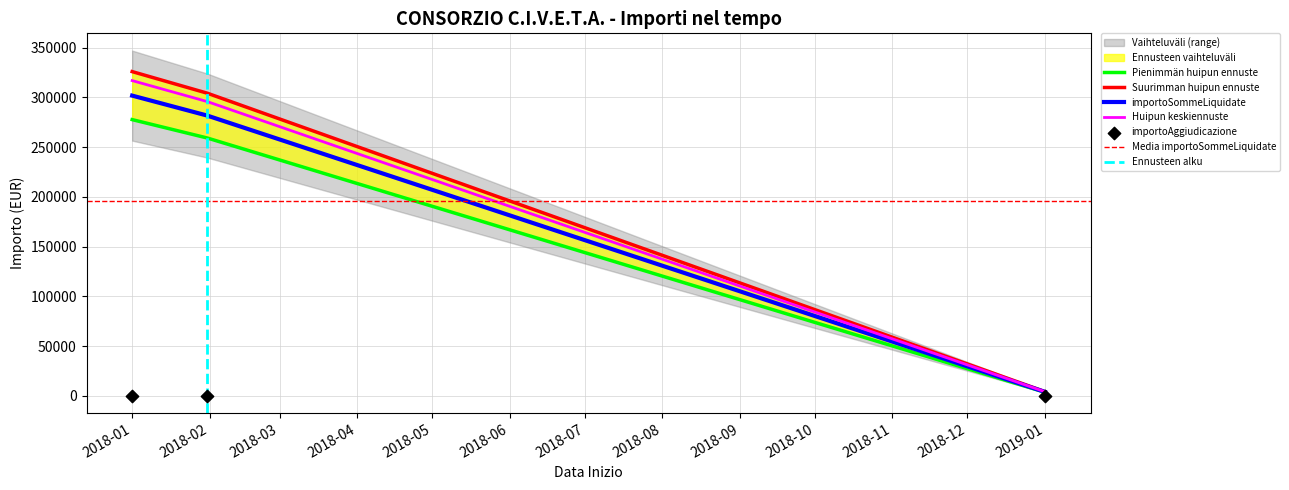

Which category has the lowest value in the Huipun keskiennuste series?

2019-01